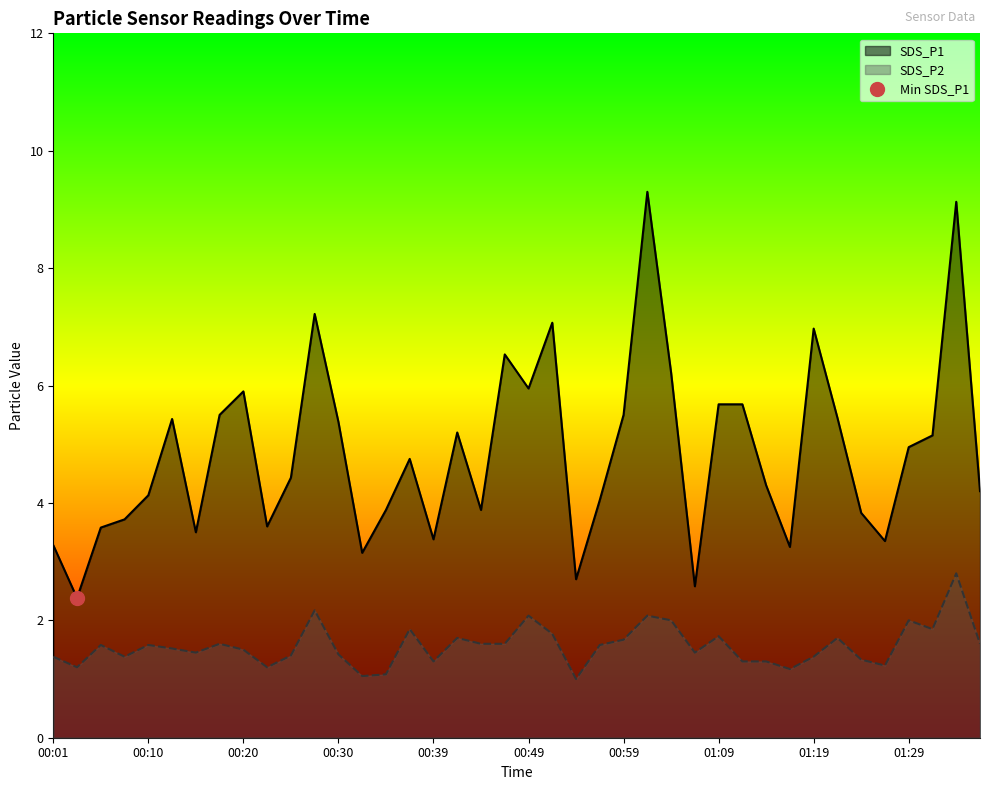

What is the label of the 14th point from the right?

01:04